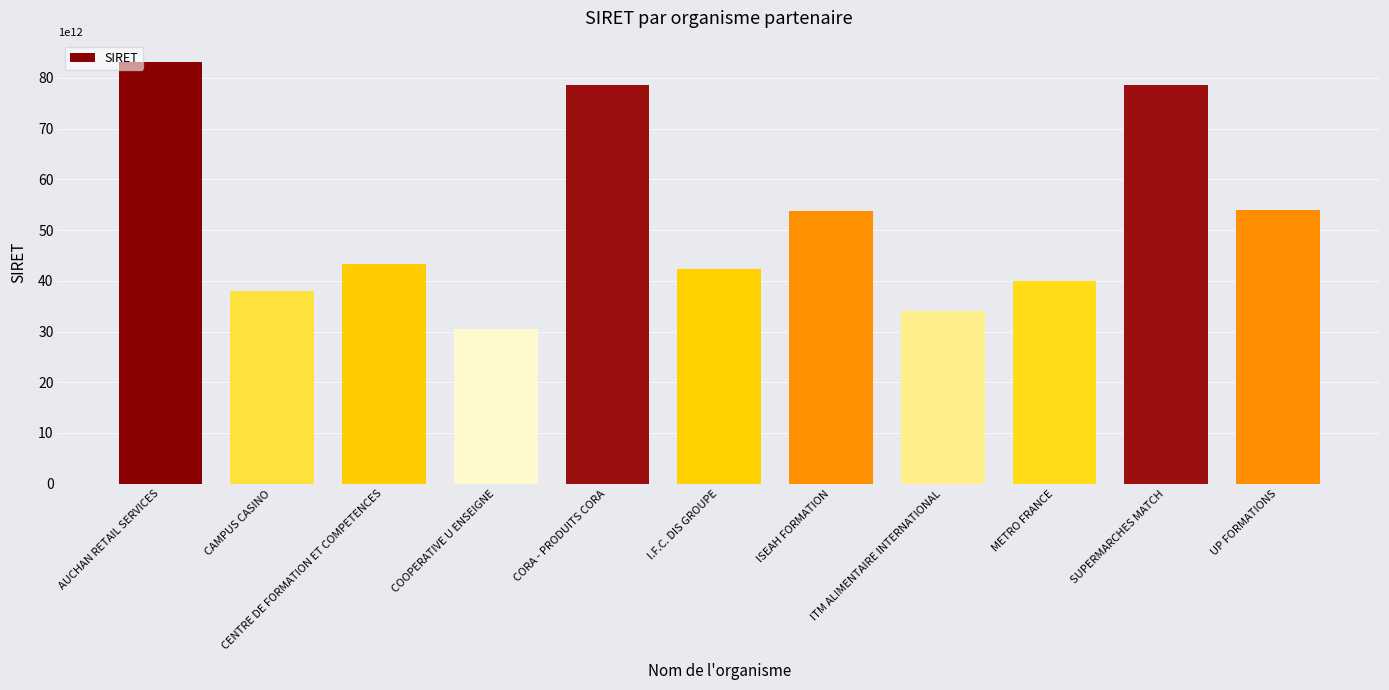

The value at CAMPUS CASINO is 20869214386719. True or false?

False